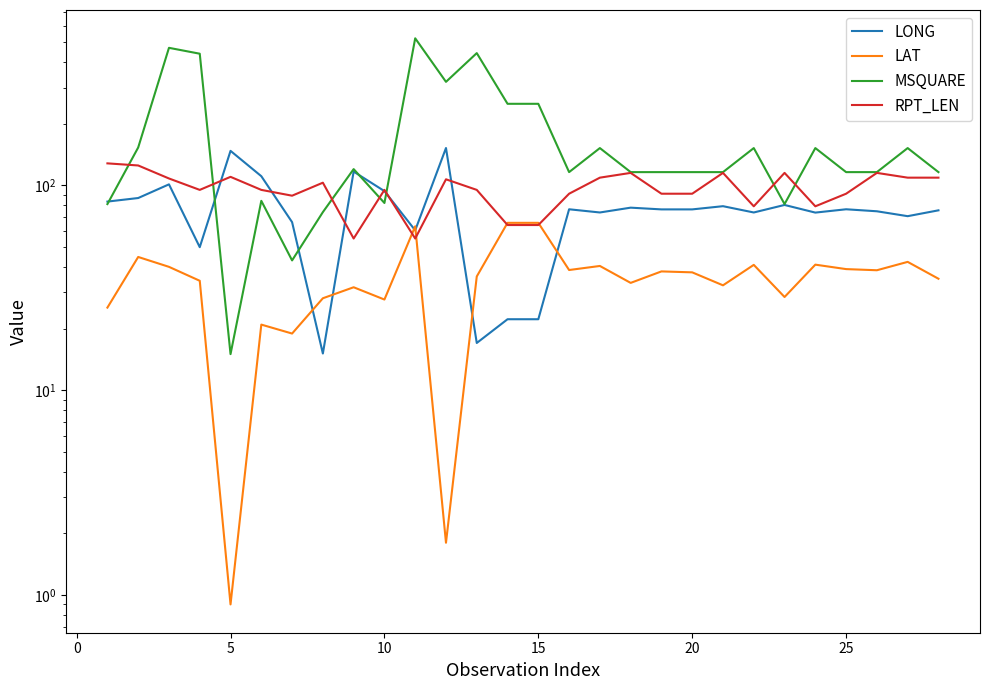

How many data points in LAT are less than 37?

14